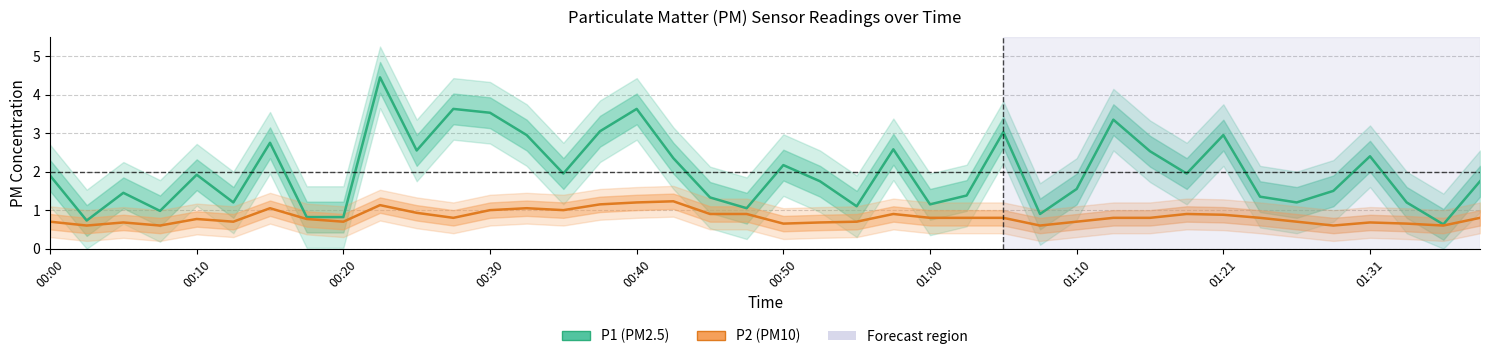

Does the chart display data point markers on the line(s)?

No